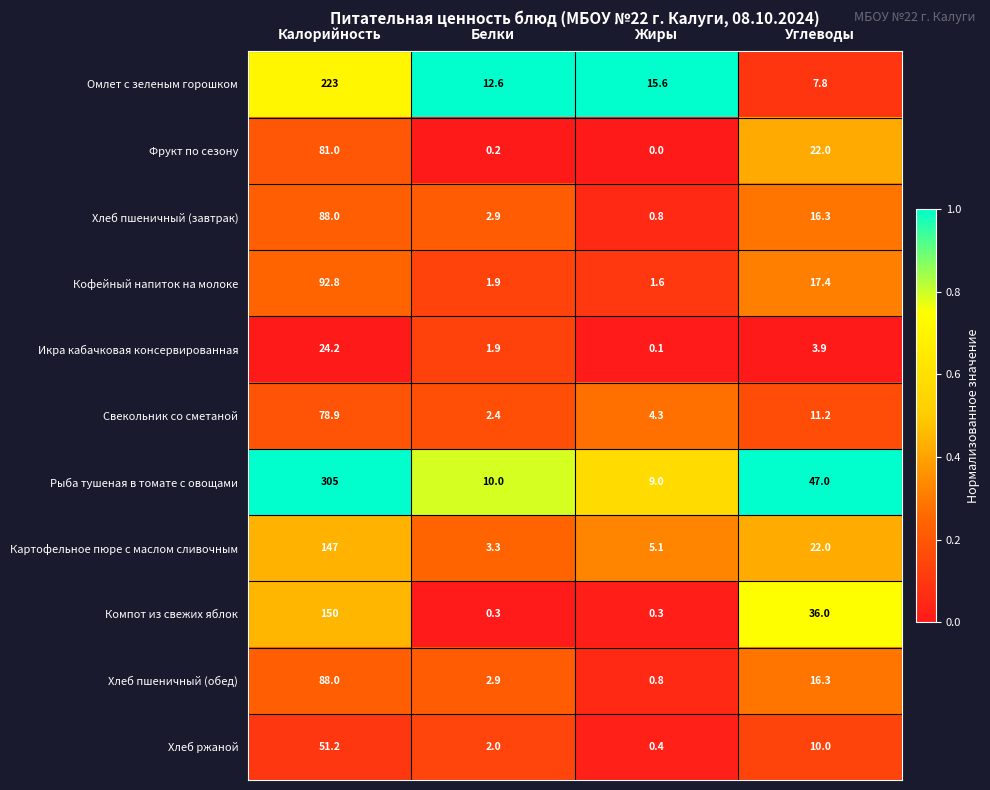

What is the difference between the highest and lowest values at Калорийность?

280.8